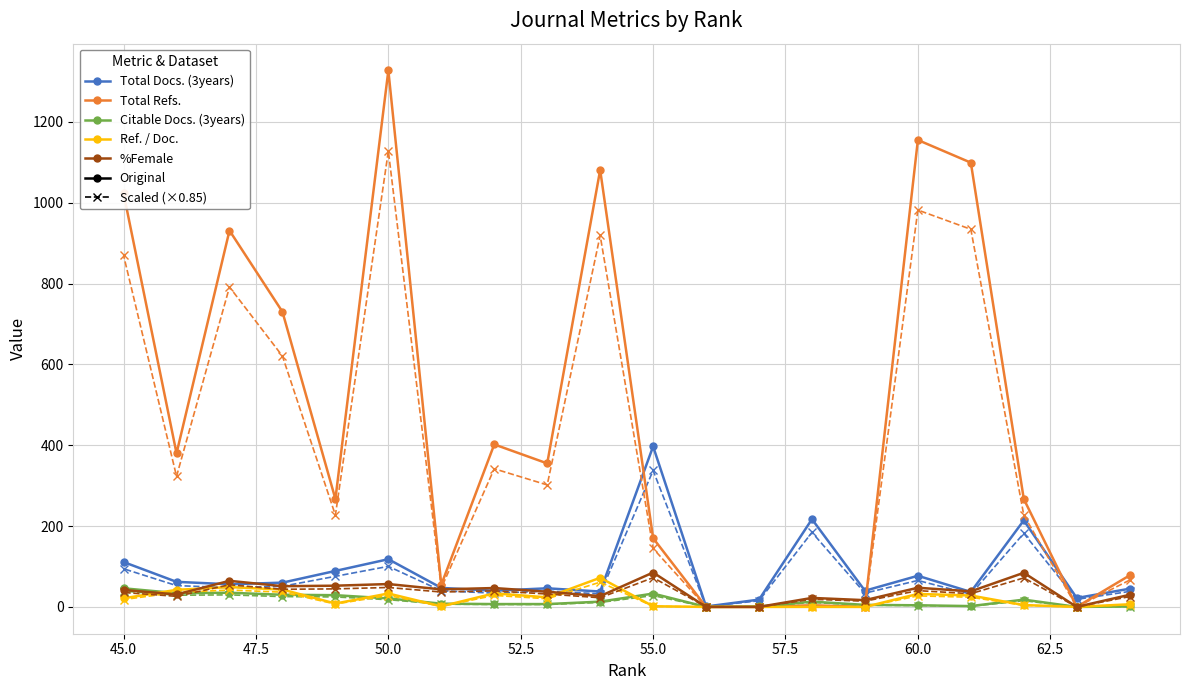

In Ref. / Doc., how many points are higher than both neighbors (excluding endpoints)?

6